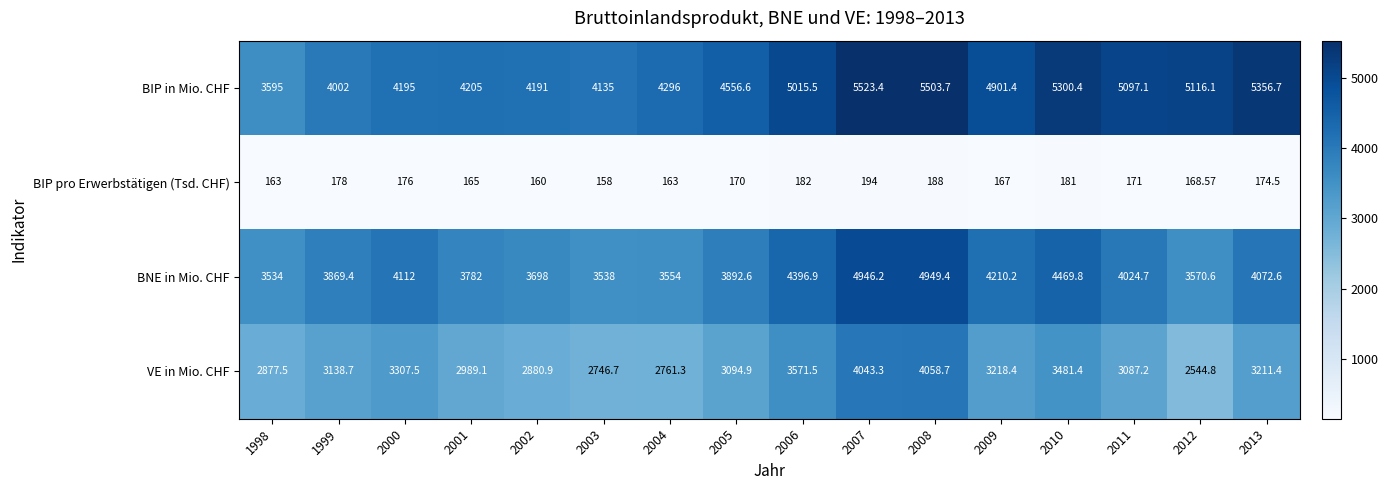

At which category is the sum across all series the highest?

2007